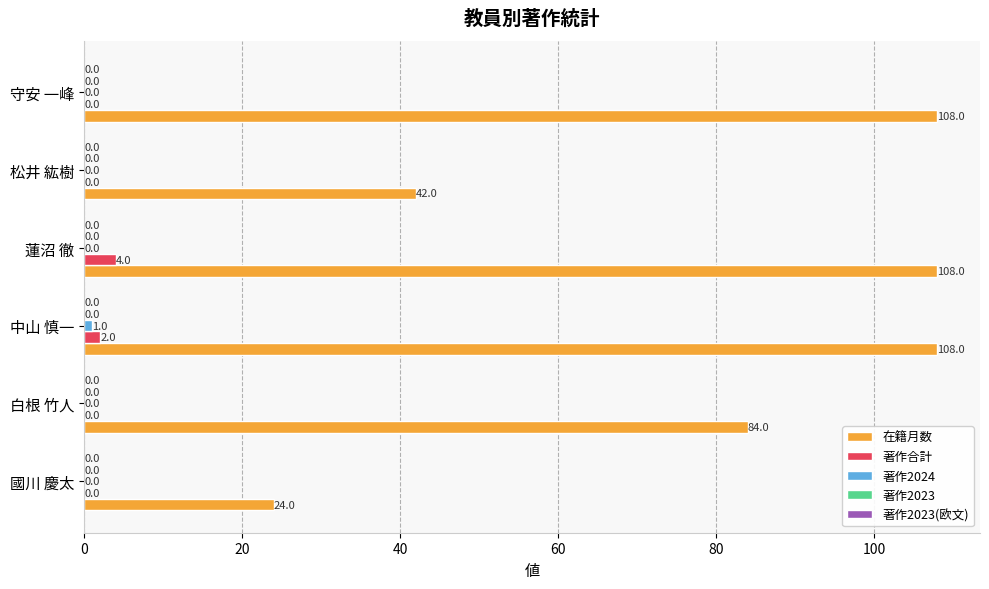

The 在籍月数 series shows 108 at 中山 慎一. True or false?

True